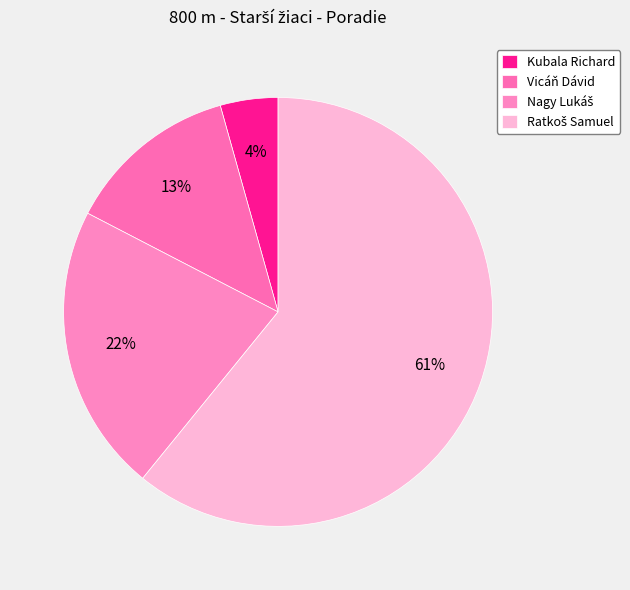

To the nearest percent, what is the difference between the Ratkoš Samuel and Nagy Lukáš slice percentages?

39%